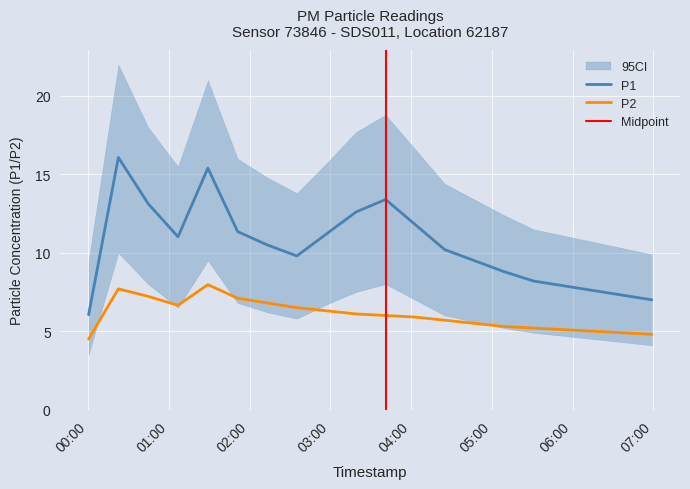

What is the value of the P1 point at the 3rd from the left?

13.1